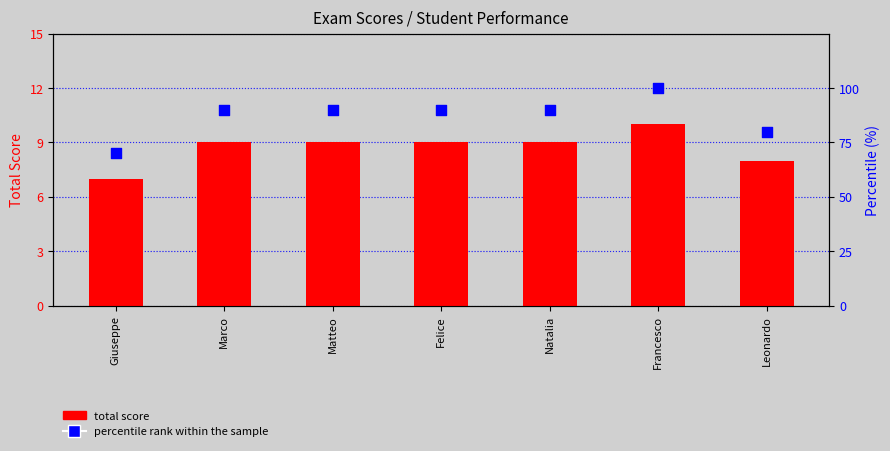

Which series contains the lowest Y value?

total score